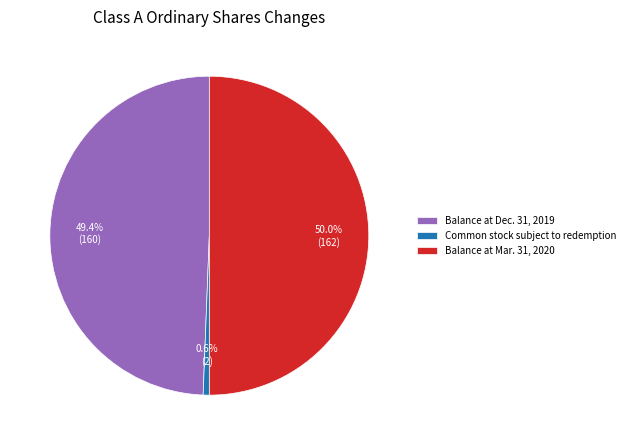

The Balance at Mar. 31, 2020 slice represents 36% of the pie. True or false?

False